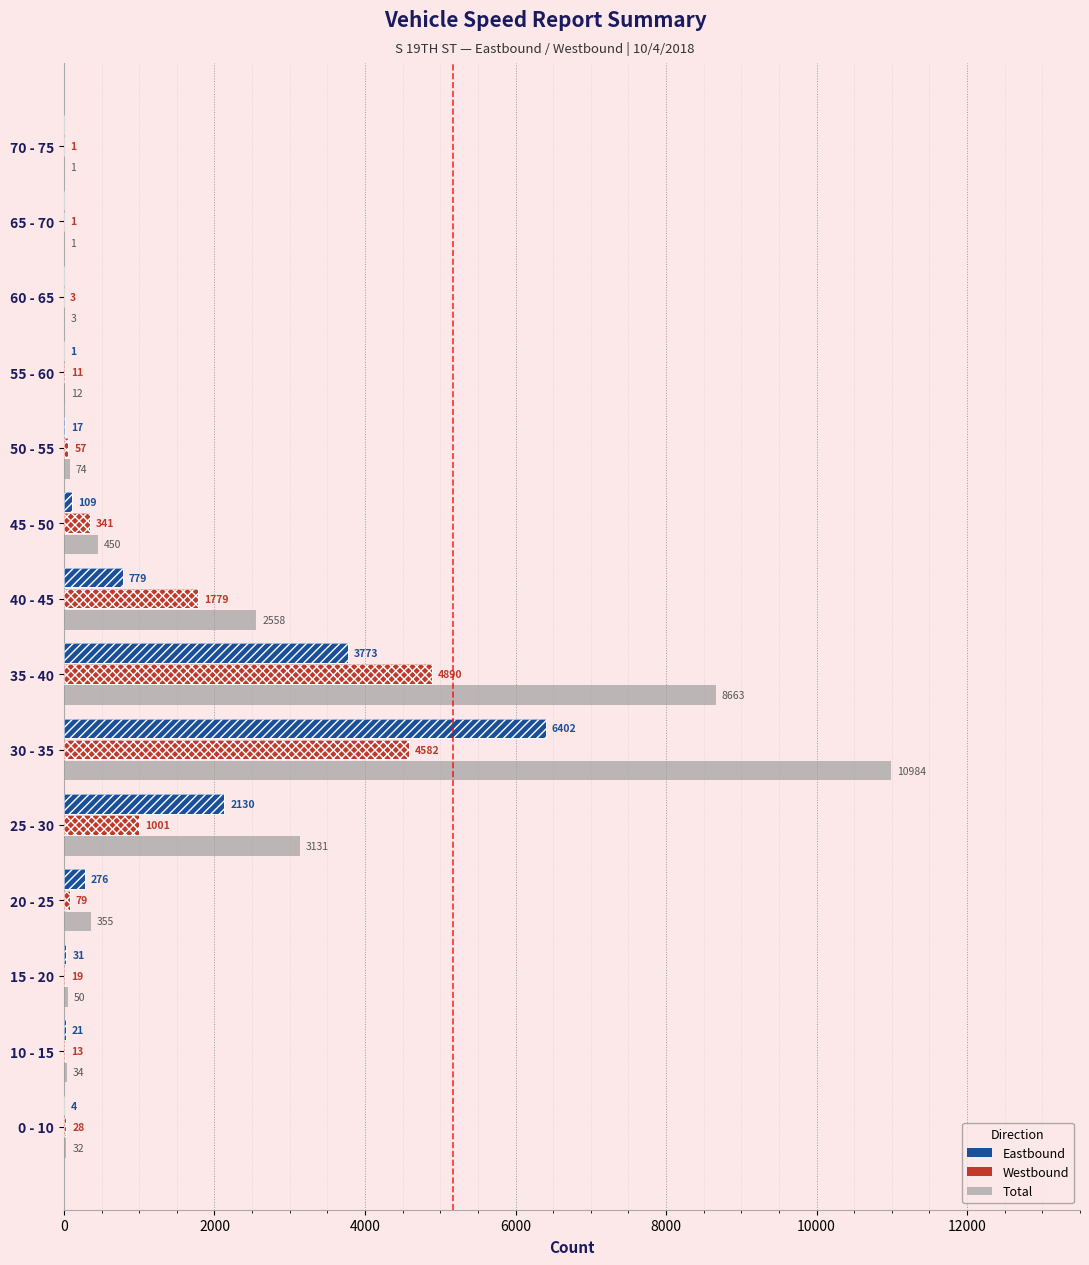

At how many categories does at least one series exceed 8957?

1